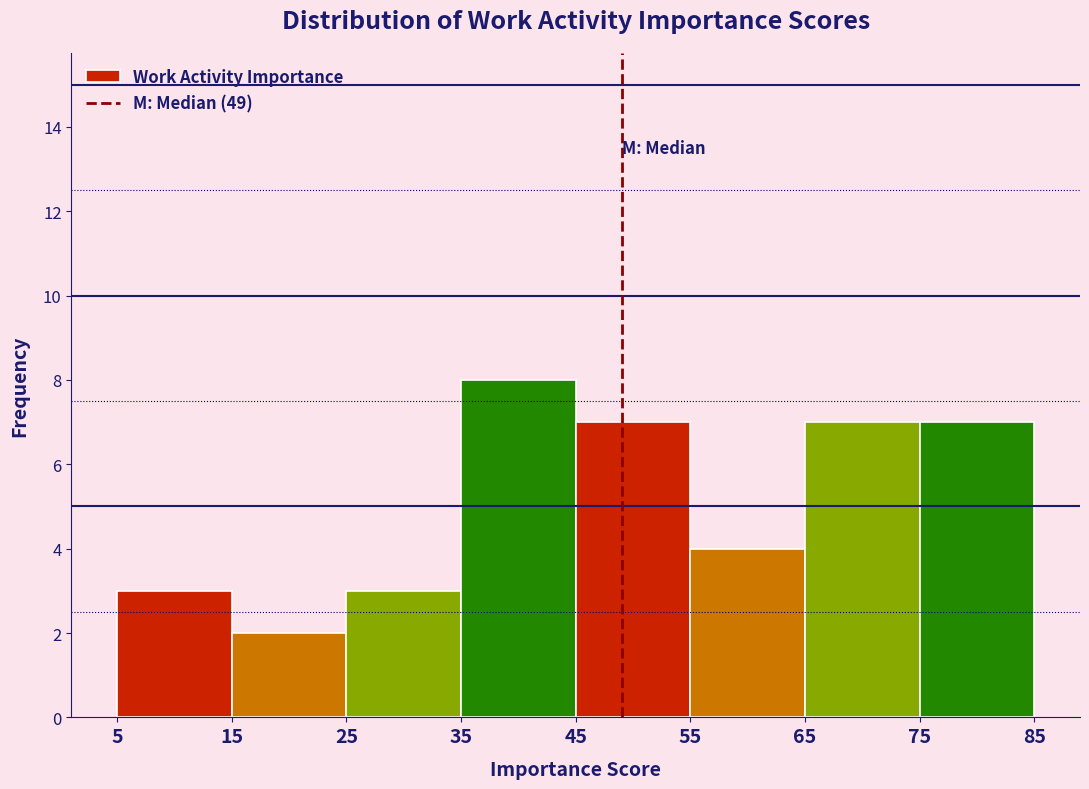

Reading left to right, list every bar in this chart as the range it spans on the x-axis followed by its height. The values are not printed on the chart, so give them approximately, as read against the axis.

5 to 15: 3
15 to 25: 2
25 to 35: 3
35 to 45: 8
45 to 55: 7
55 to 65: 4
65 to 75: 7
75 to 85: 7